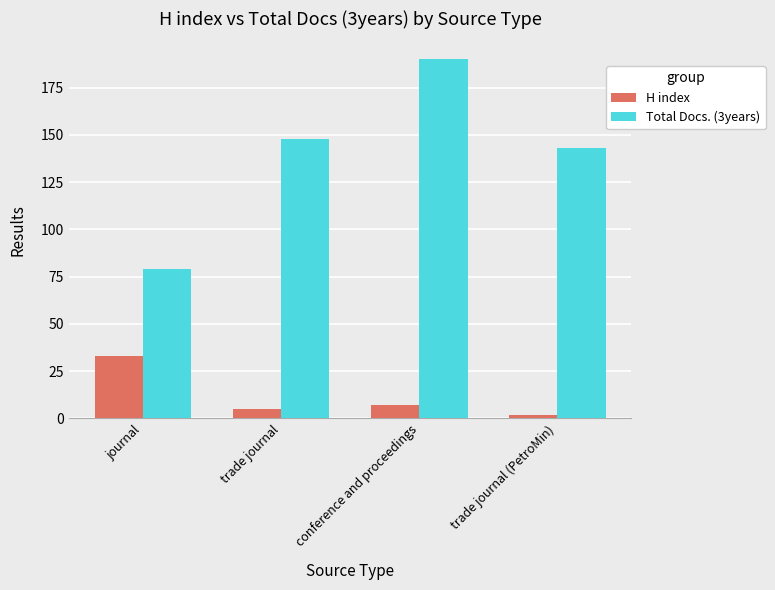

Reading left to right, extract all data points from this chart.

H index: 33	5	7	2
Total Docs. (3years): 79	148	190	143